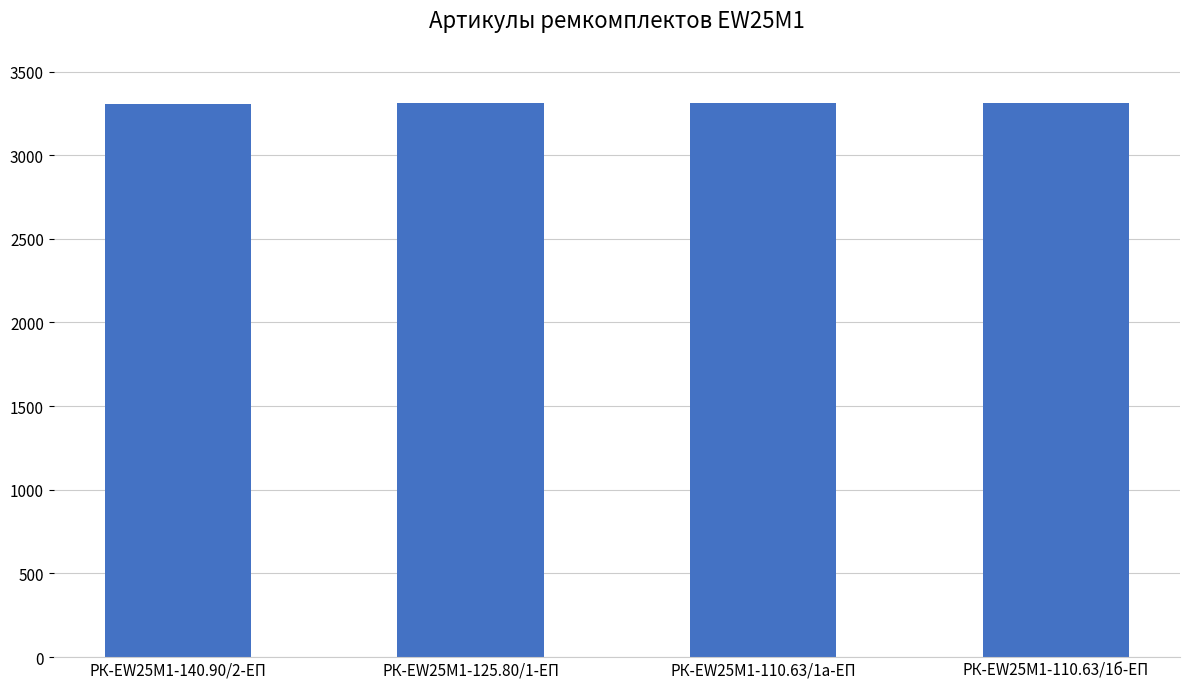

What value does the data have at РК-EW25M1-110.63/1б-ЕП?

3311